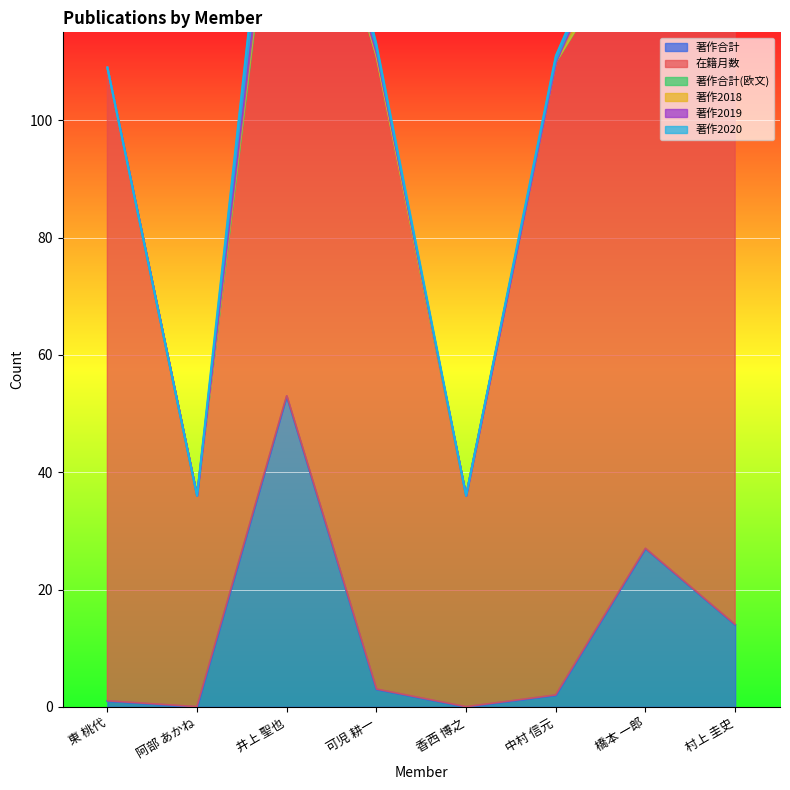

Read the 在籍月数 value at 香西 博之, to the nearest 5.

35